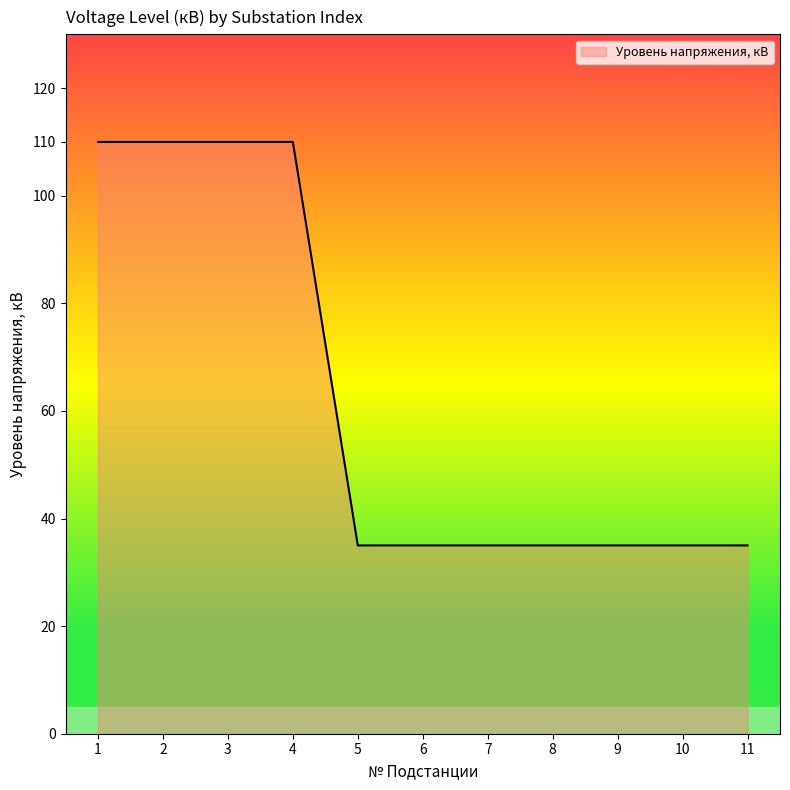

Reading left to right, transcribe all the data shown in this chart.

110	110	110	110	35	35	35	35	35	35	35